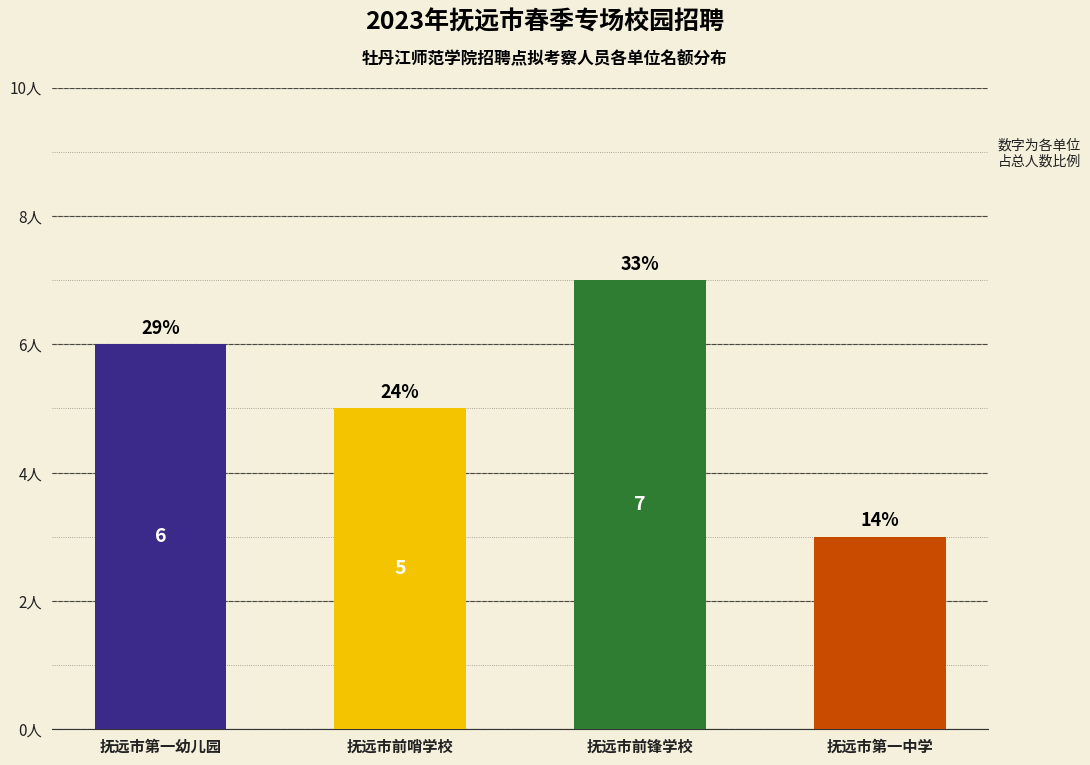

Are the bars horizontal?

No